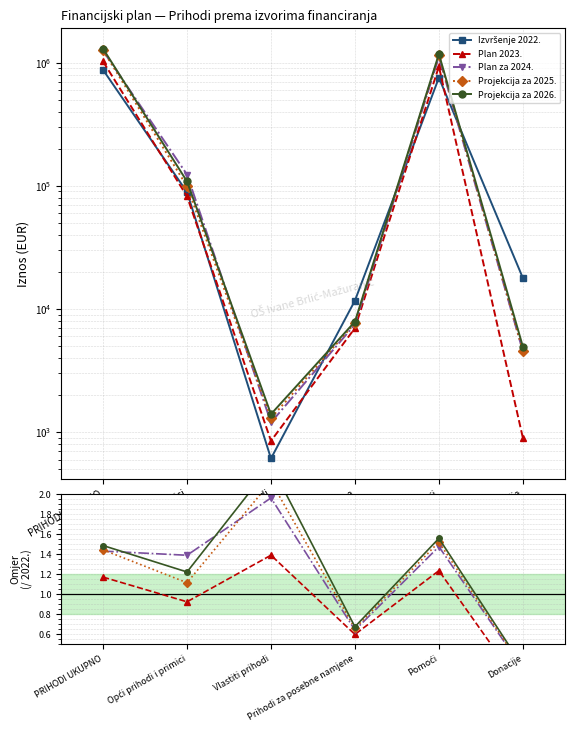

At which category does the chart reach its peak across all series?

PRIHODI UKUPNO